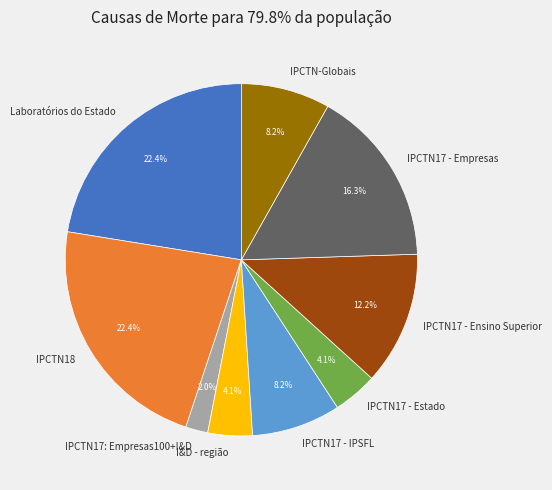

Does IPCTN17 - Estado represent more than half of the total?

No